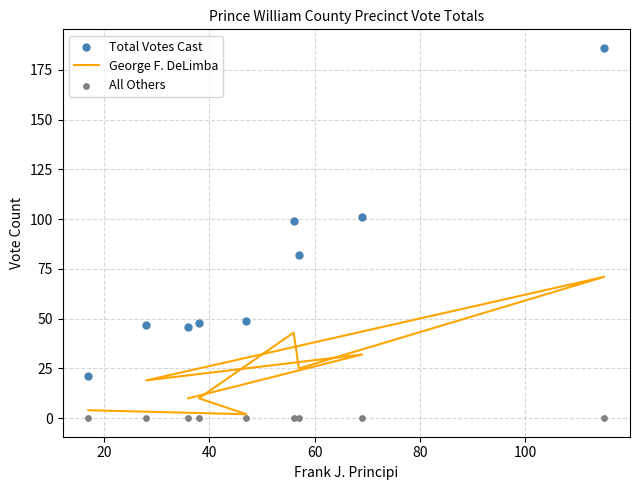

Which series contains the highest Y value?

Total Votes Cast